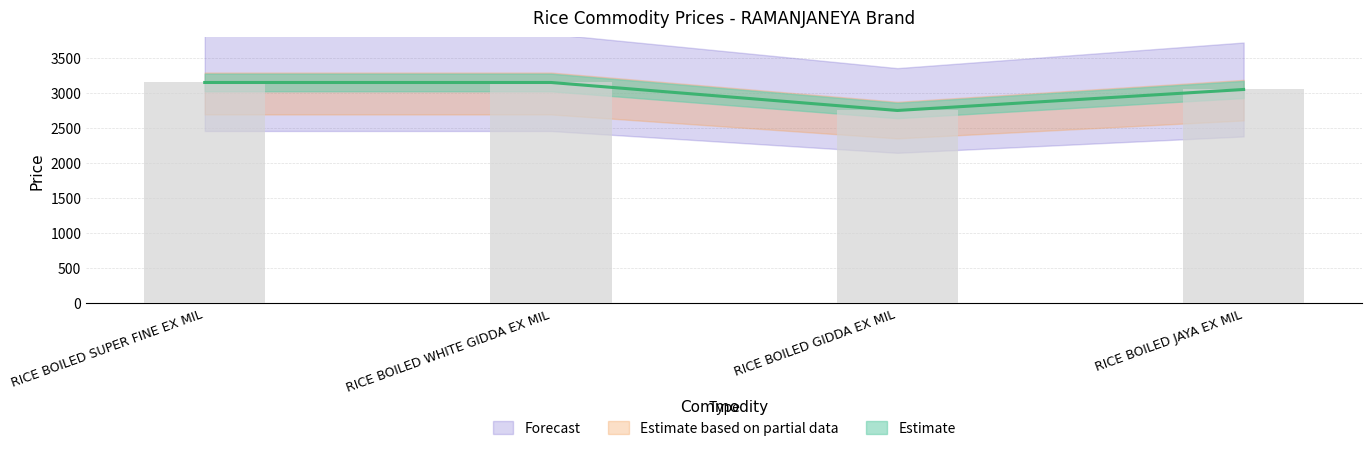

The value at RICE BOILED SUPER FINE EX MIL is 3150. True or false?

True